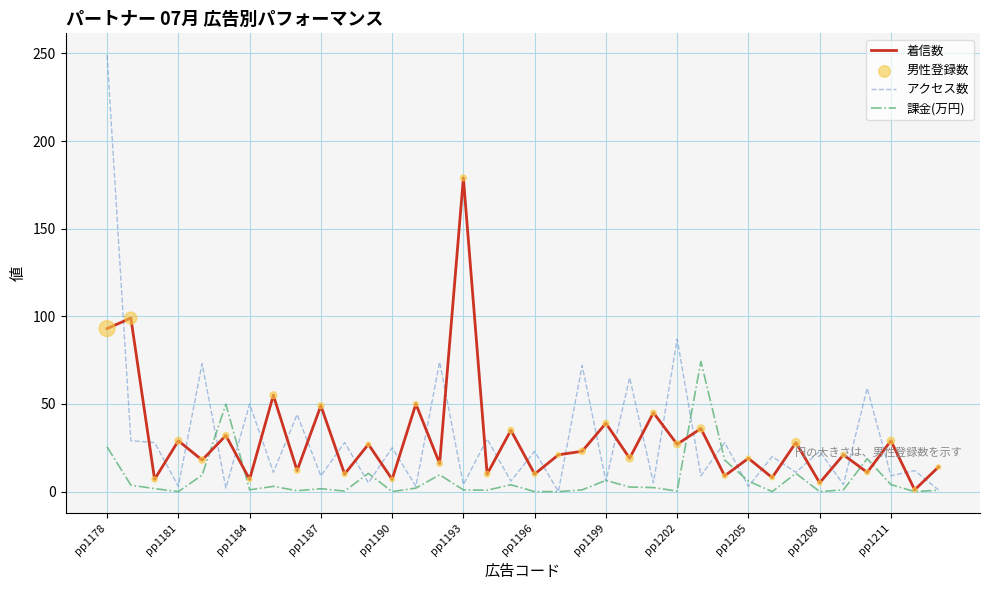

How many times do 着信数 and アクセス数 cross each other?

35